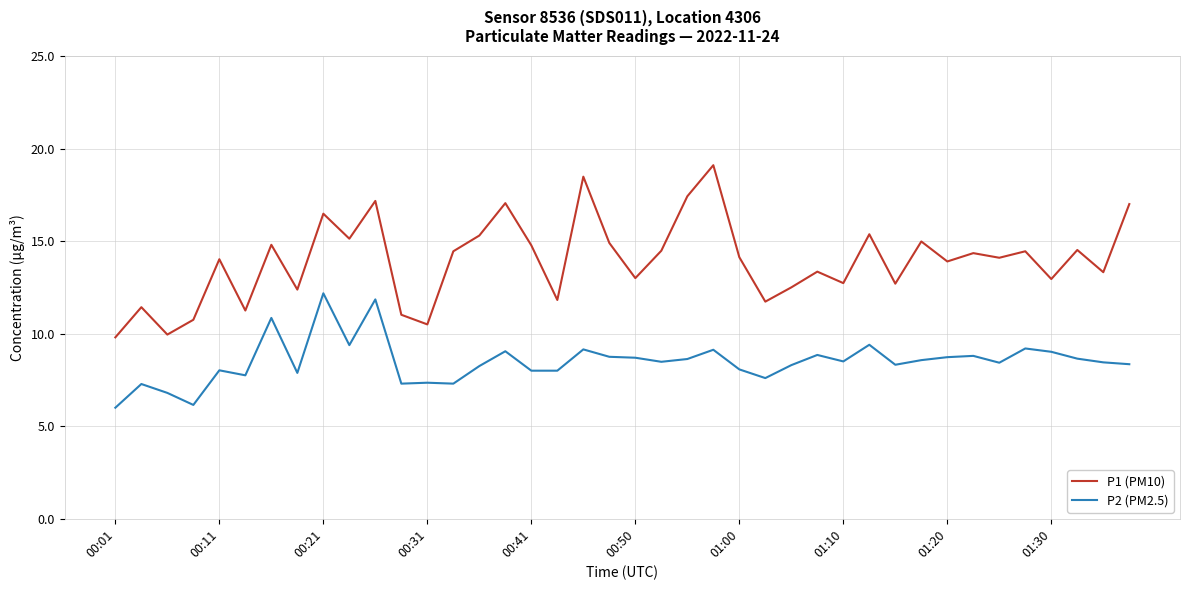

What is the maximum value for P1 (PM10)?

19.1